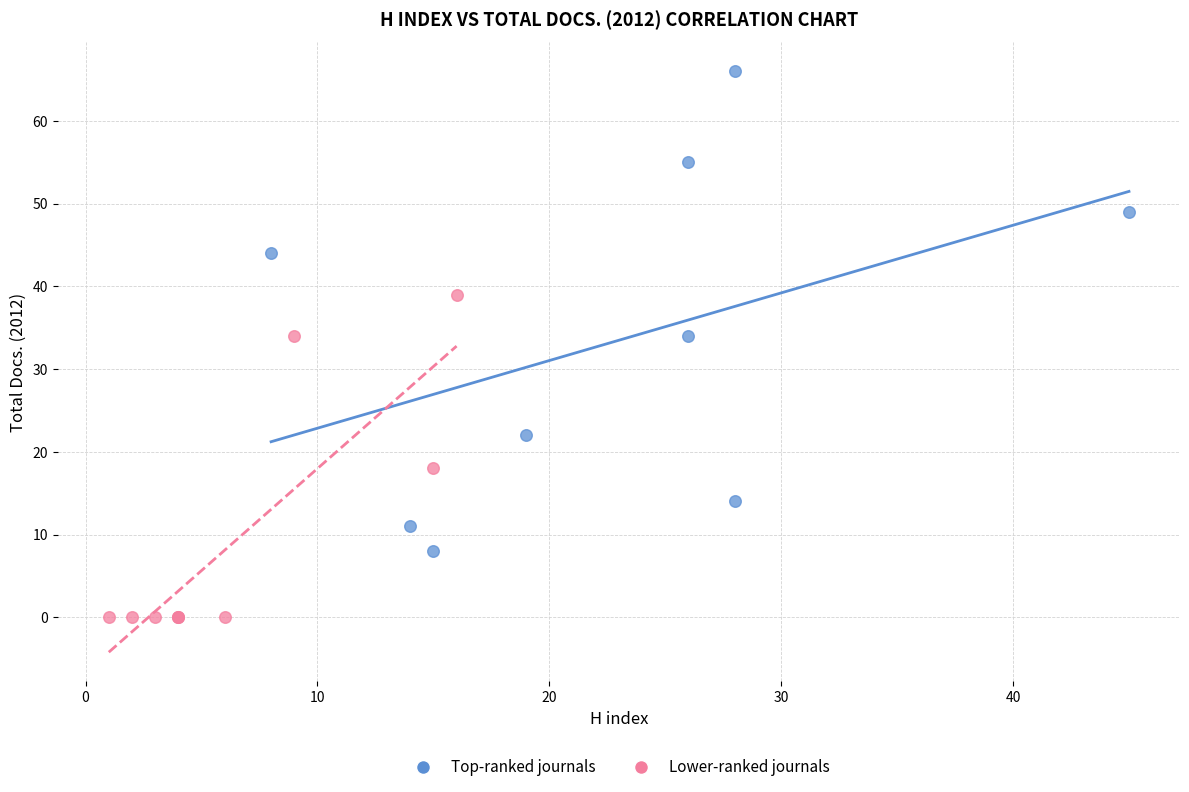

Which series has the widest spread of Y values?

Top-ranked journals